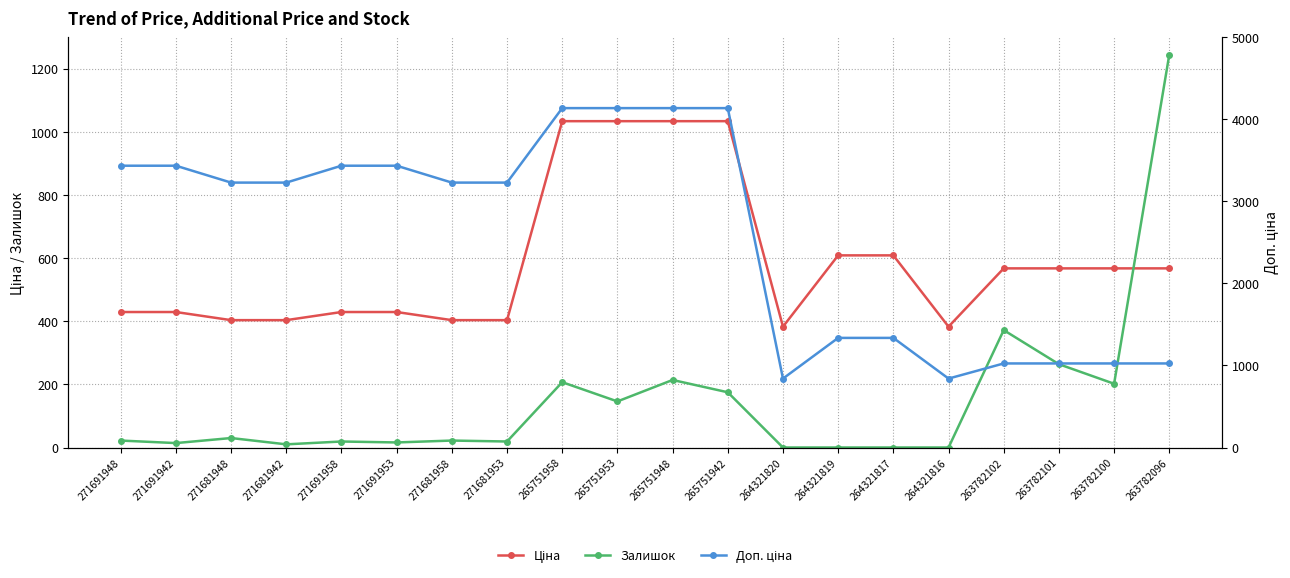

What is the sum of all Доп. ціна values?

51650.0